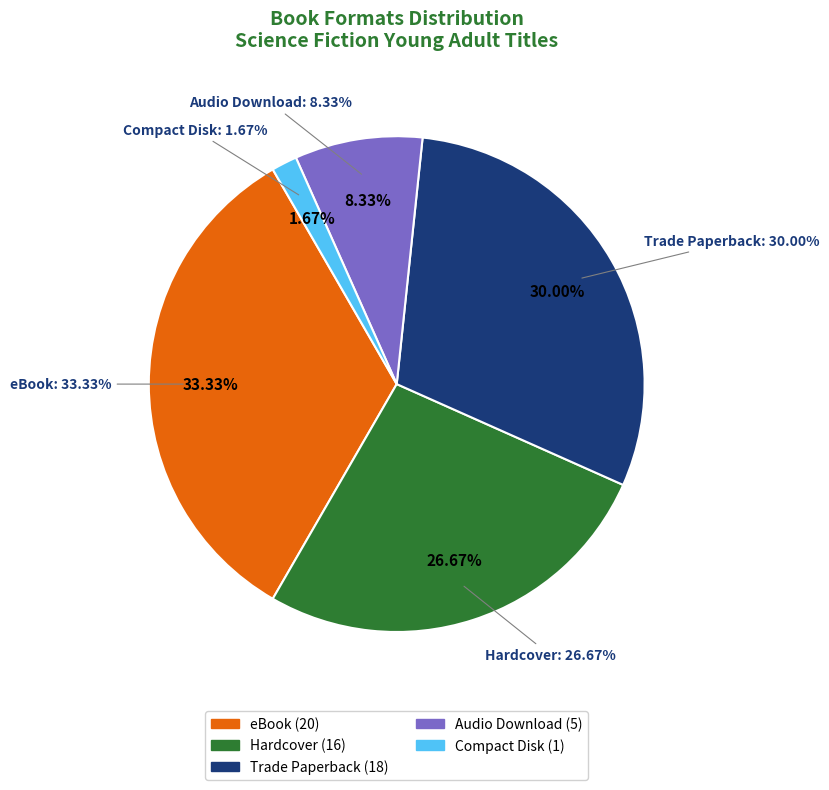

How many slices are in this pie chart?

5